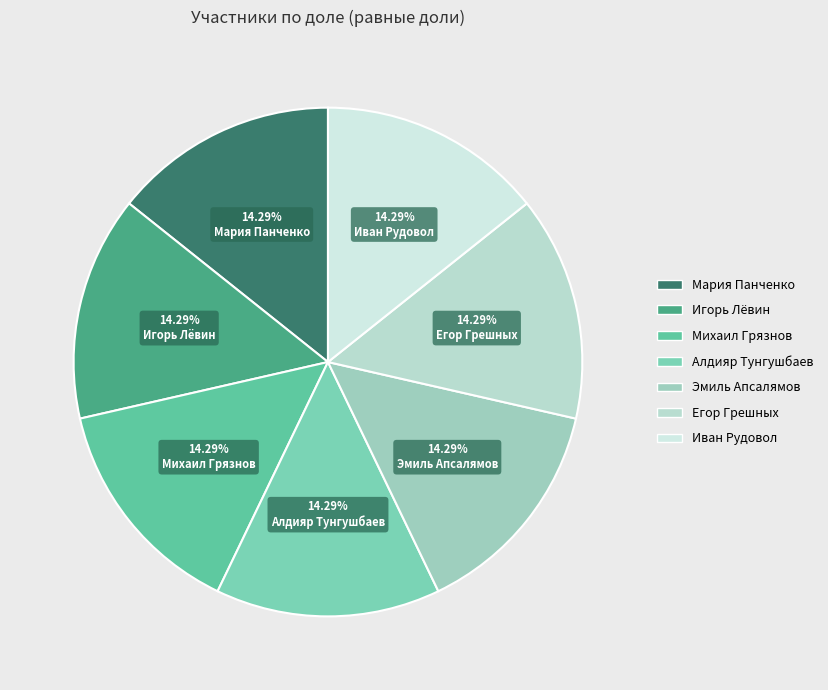

To the nearest percent, what percentage of the pie is Михаил Грязнов?

14%